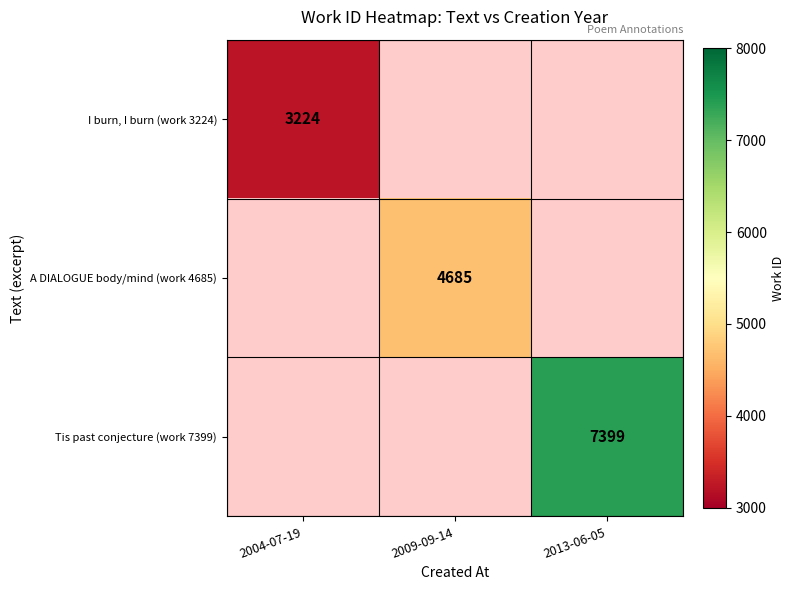

True or false: I burn, I burn (work 3224) has a value of 3224 at 2004-07-19.

True